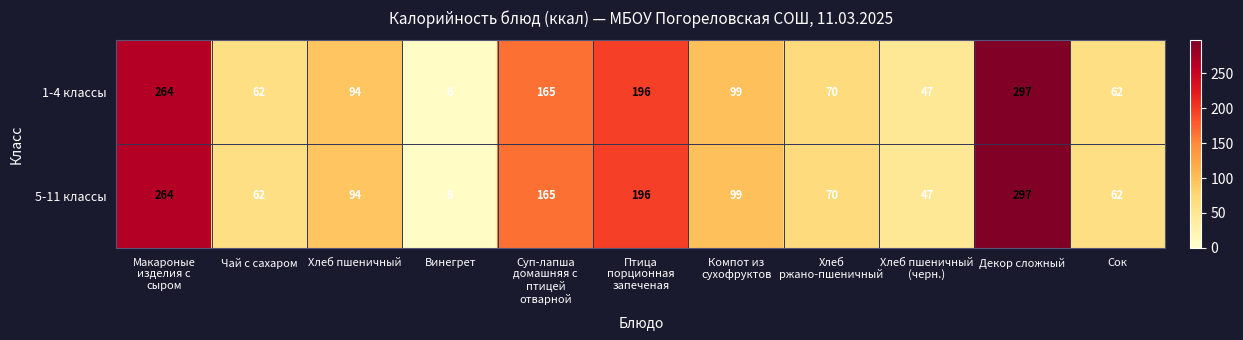

What is the difference between the maximum and second lowest values in the 1-4 классы series?

250